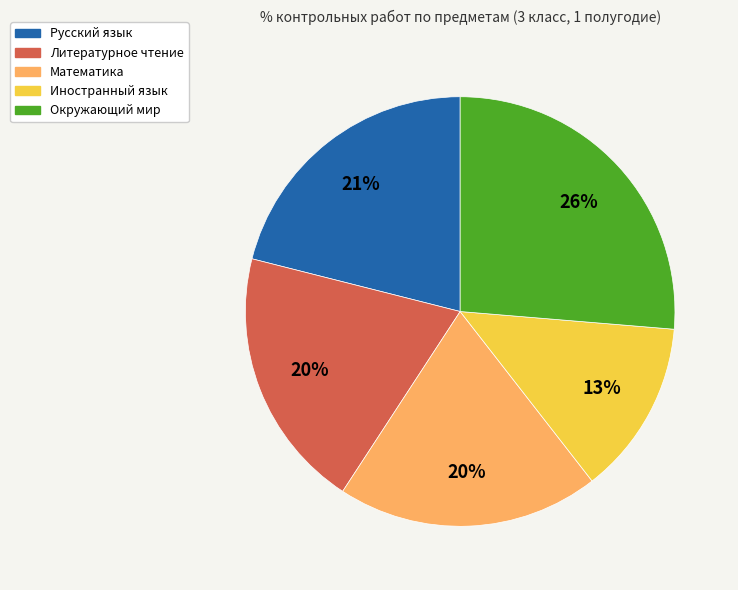

Between Русский язык and Математика, which is larger?

Русский язык